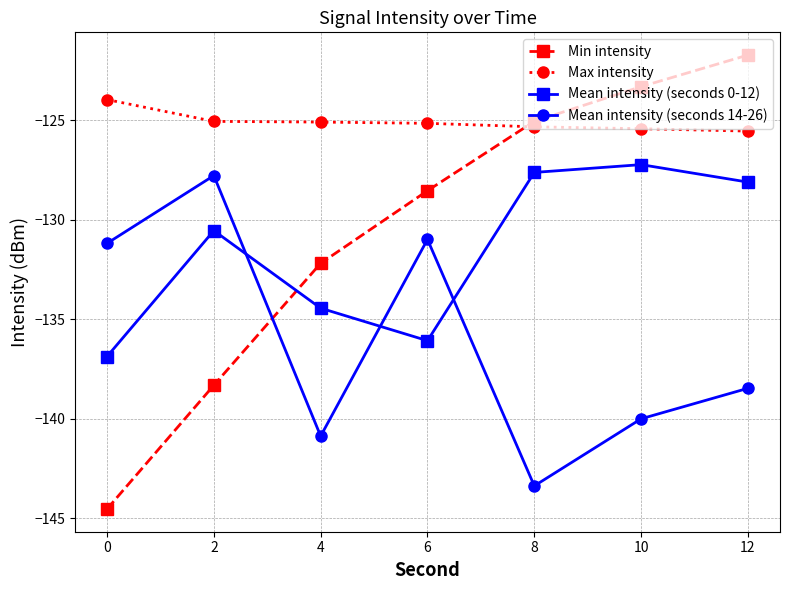

Between 8 and 12, which series saw the biggest shift?

Mean intensity (seconds 14-26)